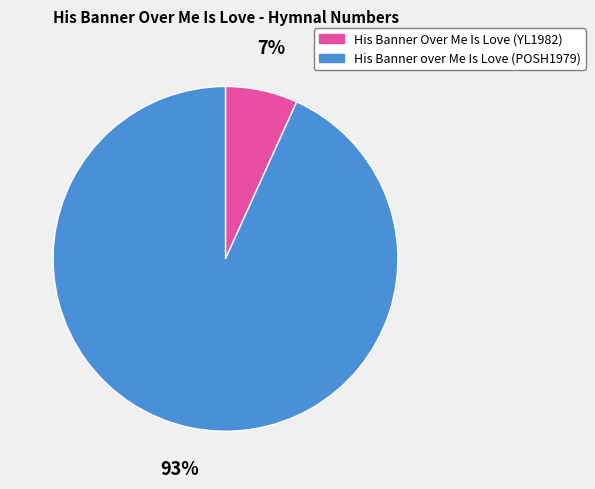

Does any single category account for the majority?

Yes